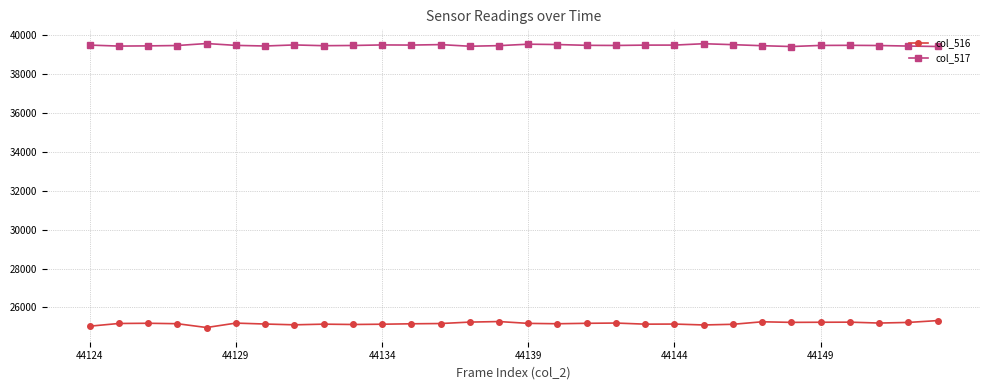

Rank the series by their average value, from highest to lowest.

col_517, col_516